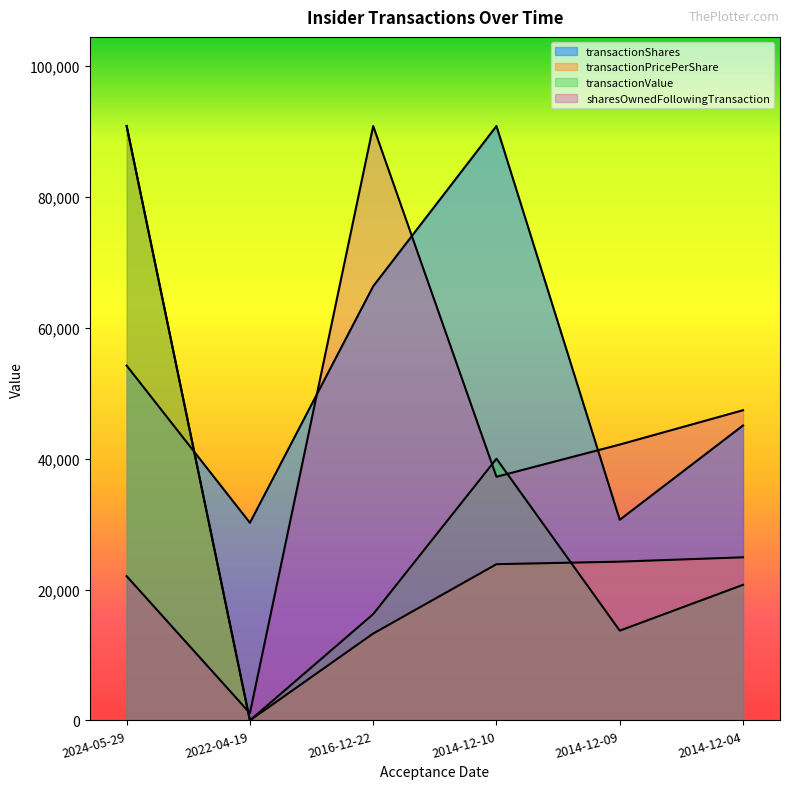

Is it true that transactionPricePerShare equals 0.0 at 2022-04-19?

True